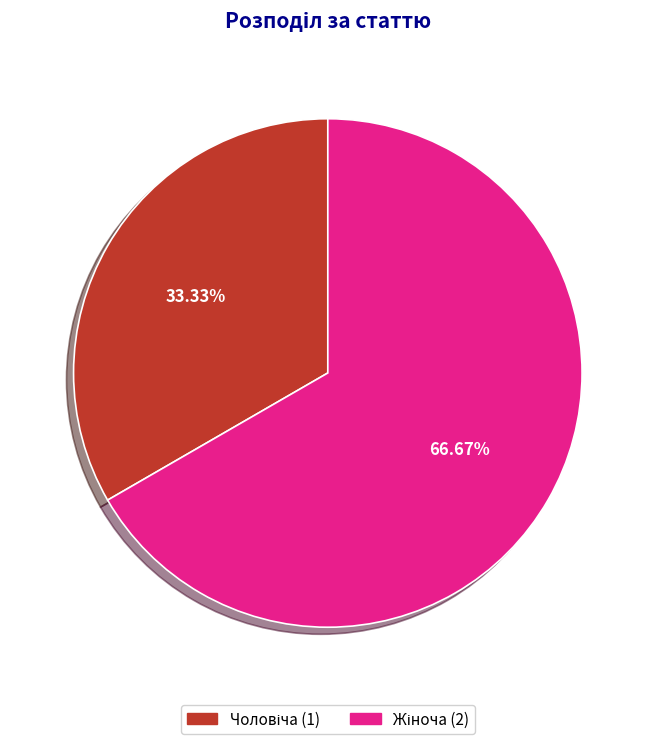

Is there a majority slice in this chart?

Yes